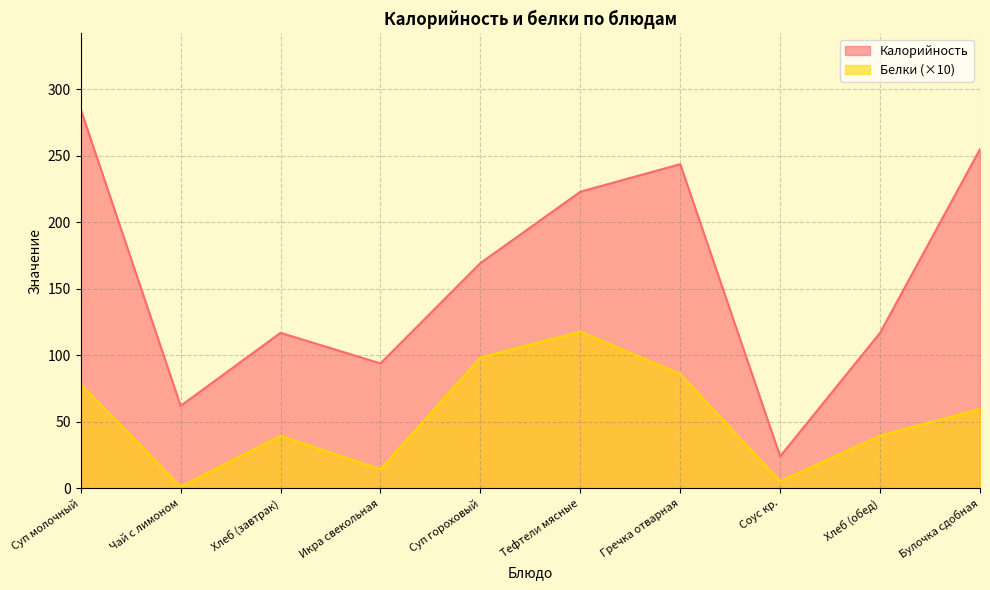

How many lines are shown in the chart?

2